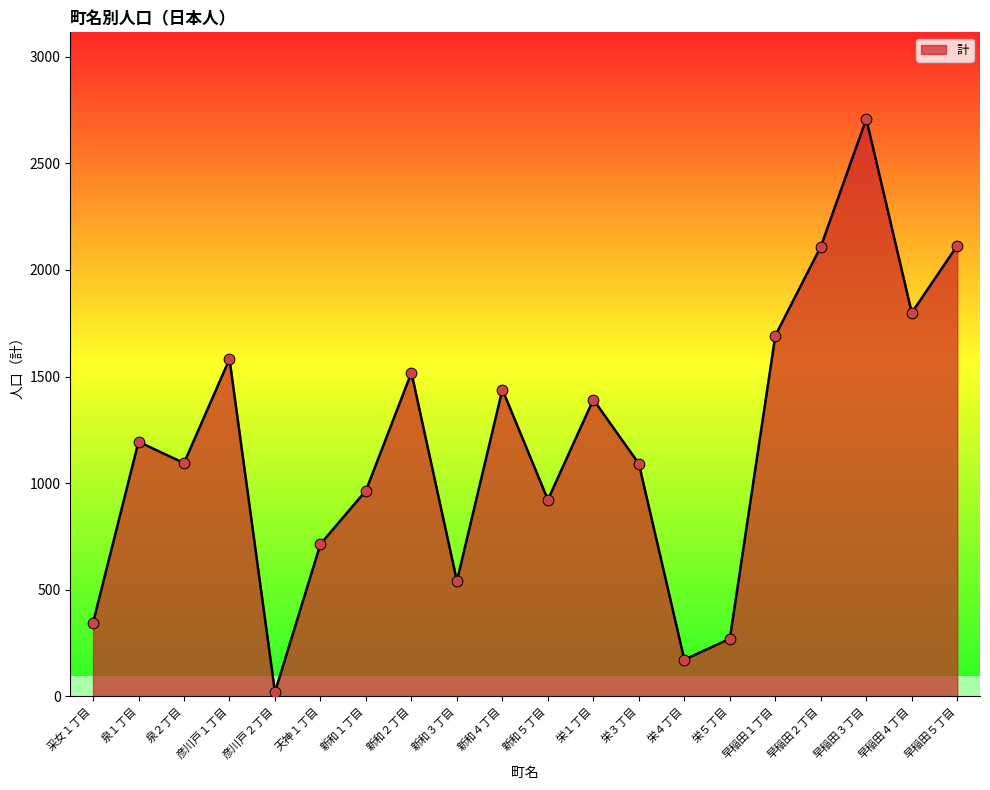

What is the change in value from 泉２丁目 to 新和３丁目?

-553